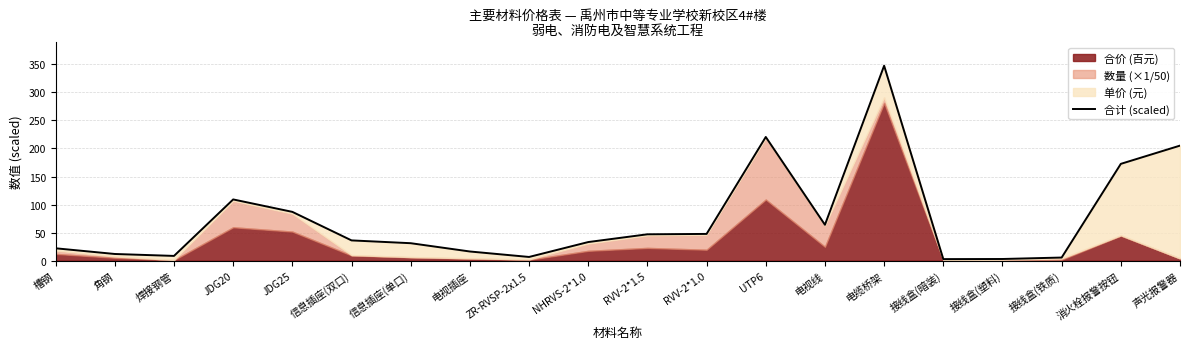

What is the label of the 12th point from the left?

RVV-2*1.0